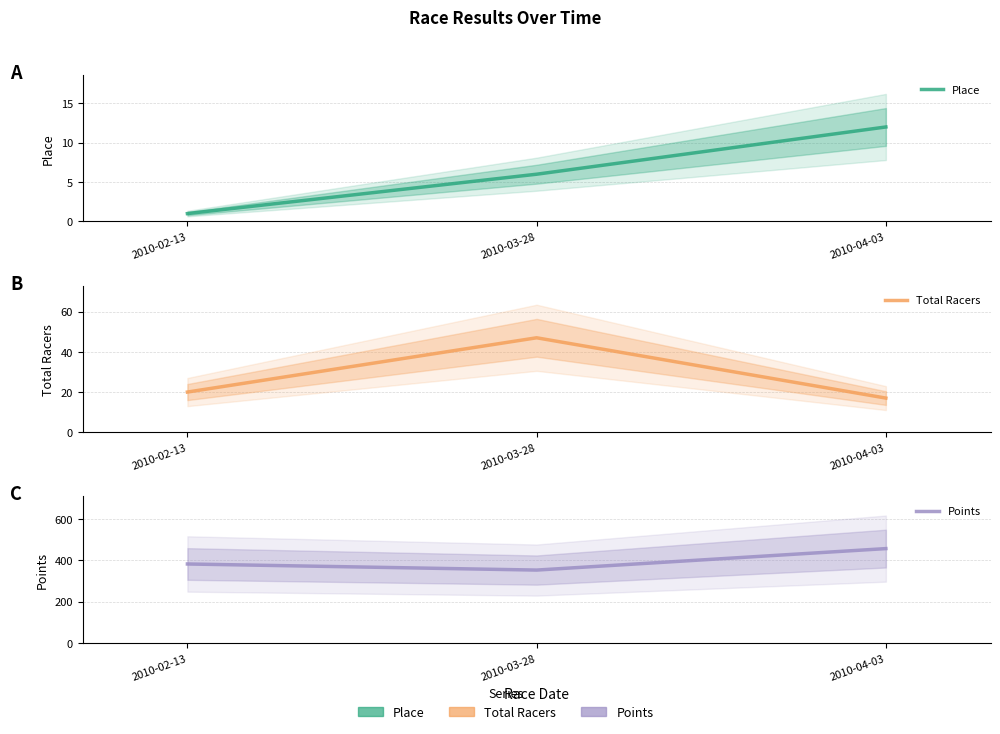

Is it true that Points equals 456.9 at 2010-04-03?

True